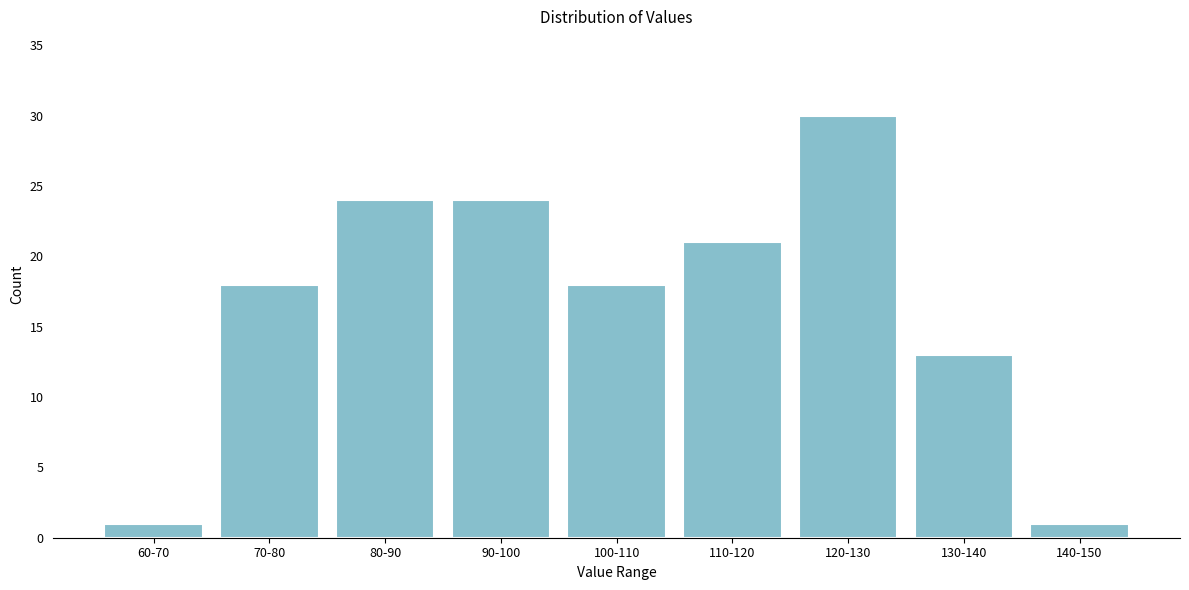

Reading left to right, extract all data points from this chart.

60-70=1	70-80=18	80-90=24	90-100=24	100-110=18	110-120=21	120-130=30	130-140=13	140-150=1